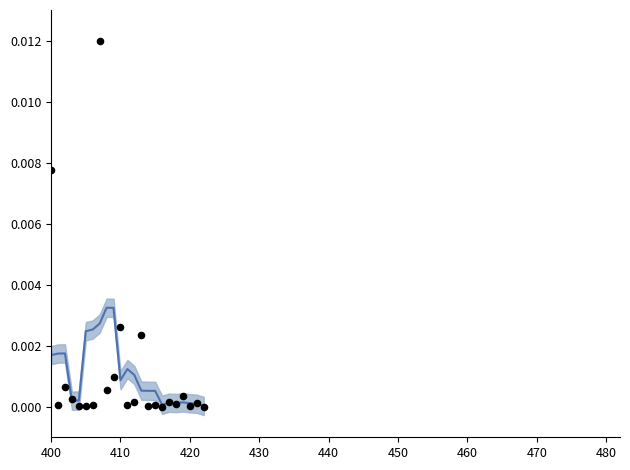

Which series reaches the maximum Y coordinate?

contracts.value.amount